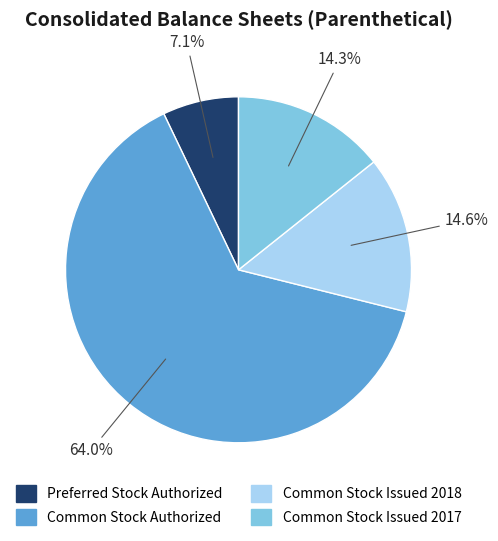

To the nearest percent, what percentage of the pie is Preferred Stock Authorized?

7%